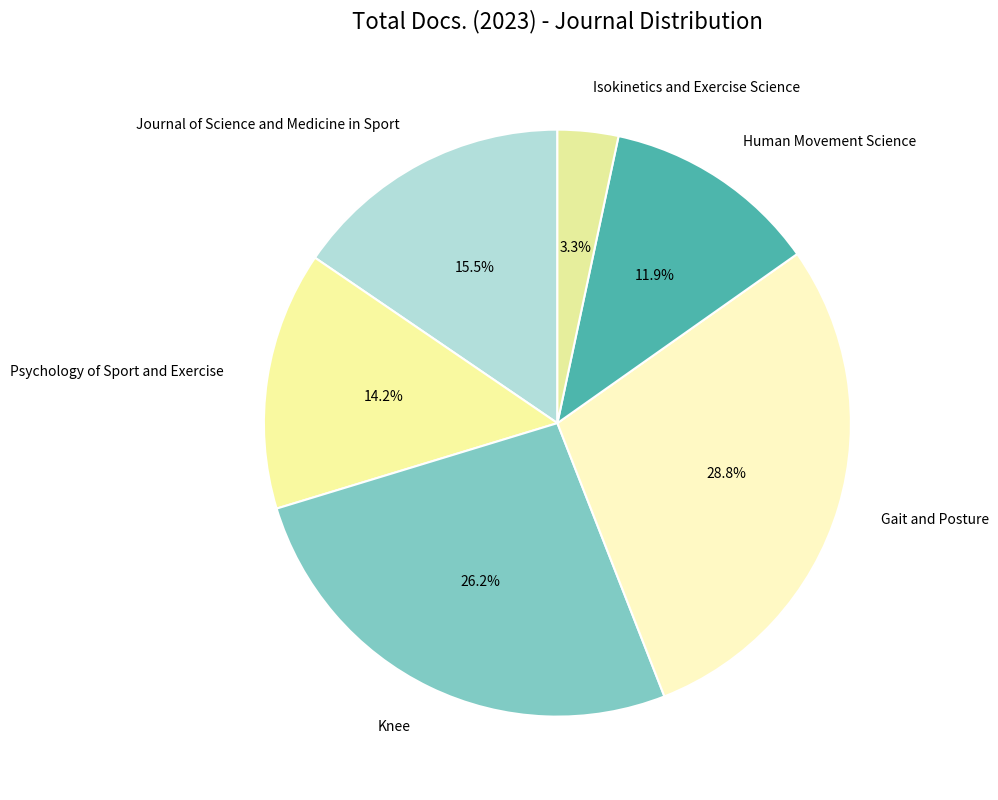

Rank the categories by value from highest to lowest.

Gait and Posture, Knee, Journal of Science and Medicine in Sport, Psychology of Sport and Exercise, Human Movement Science, Isokinetics and Exercise Science